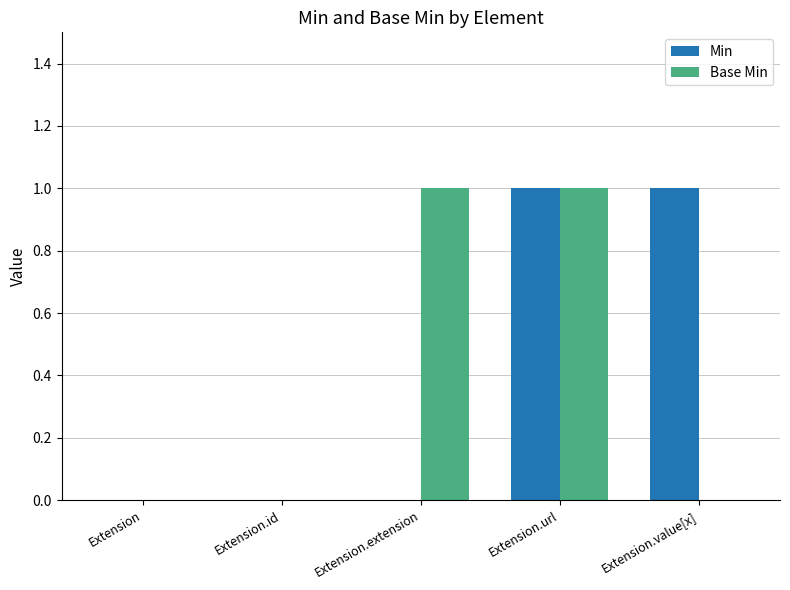

True or false: Base Min has a value of -1 at Extension.

False